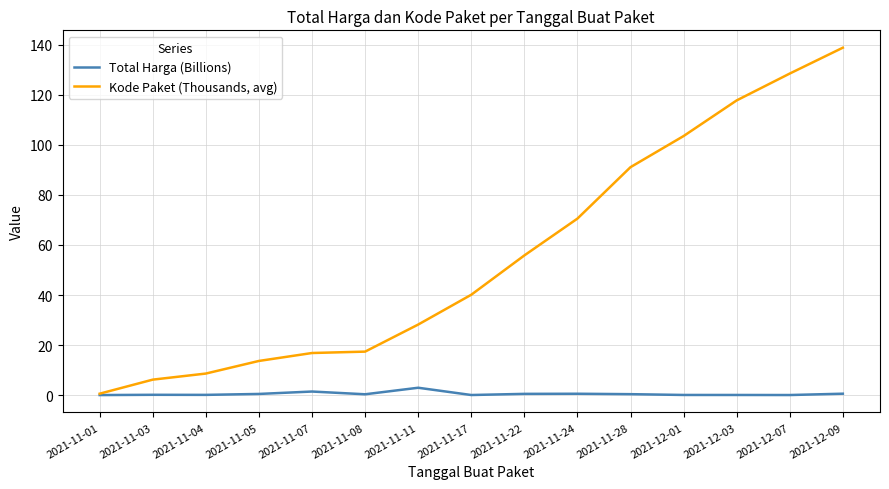

What is the average value of the Total Harga (Billions) series?

0.5